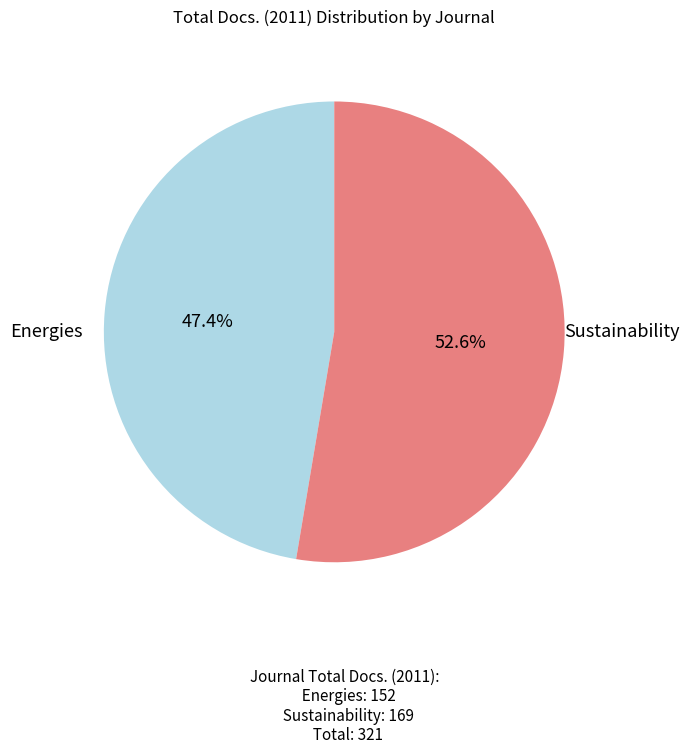

Count the number of slices in the pie.

2